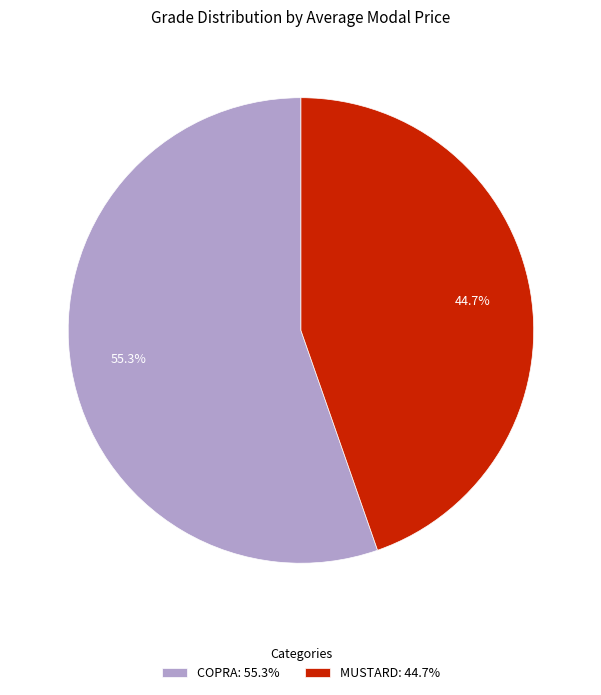

To the nearest percent, what is the combined percentage of COPRA and MUSTARD?

100%